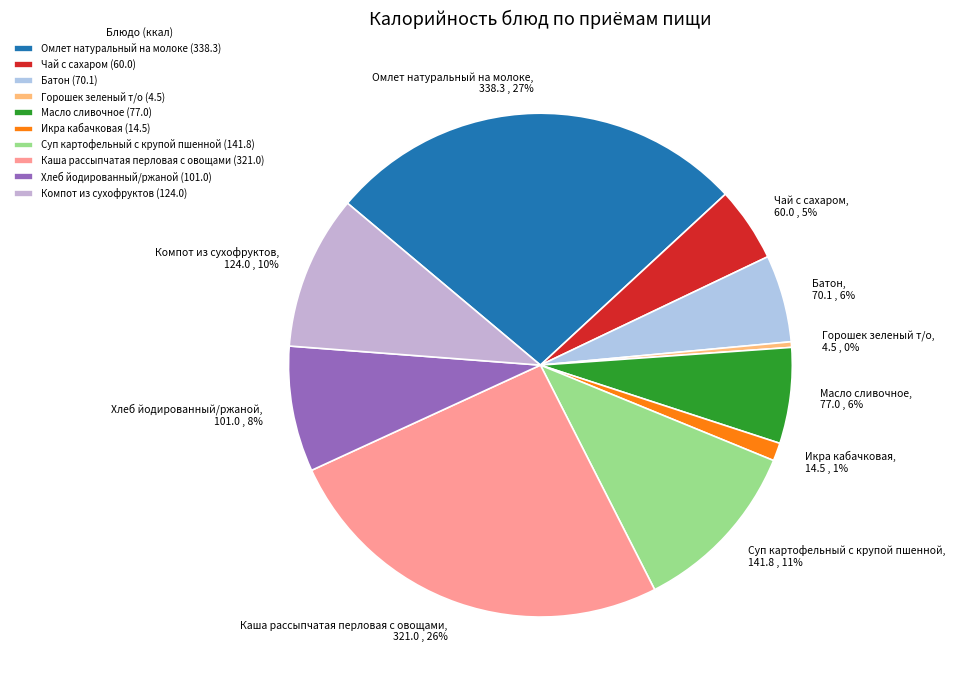

True or false: Каша рассыпчатая перловая с овощами accounts for 11% of the total.

False